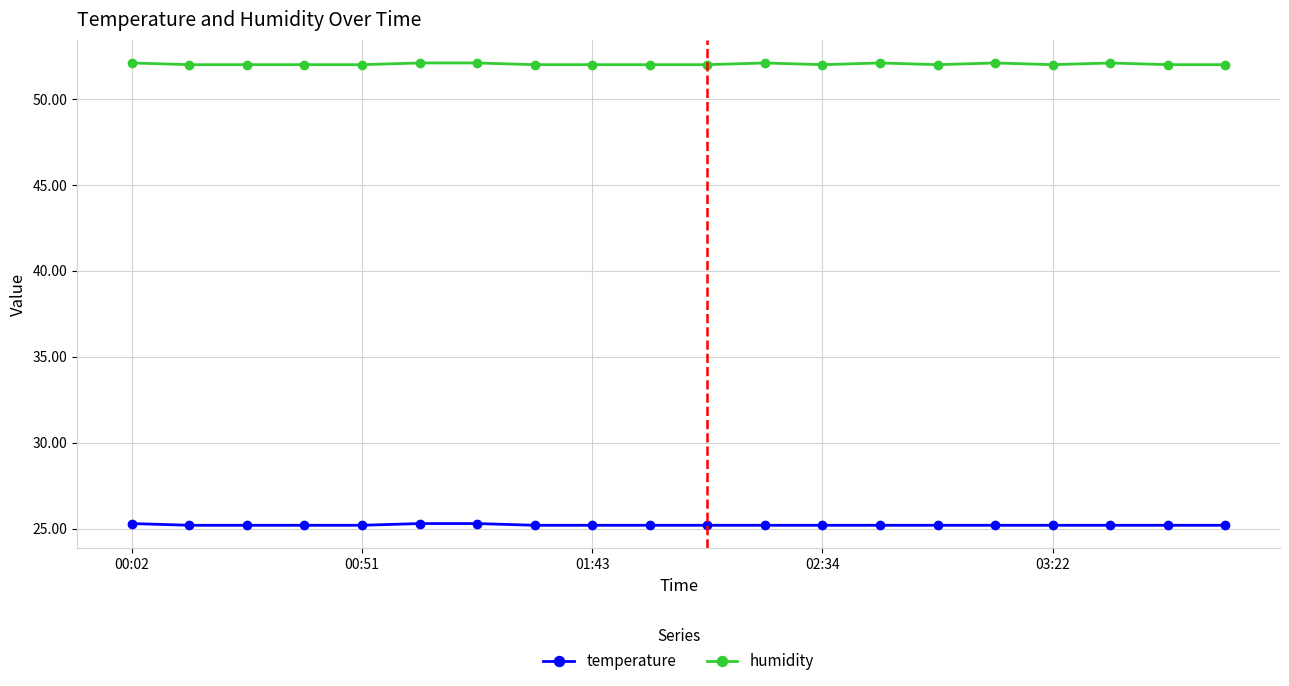

How many temperature values are between 25 and 26?

20